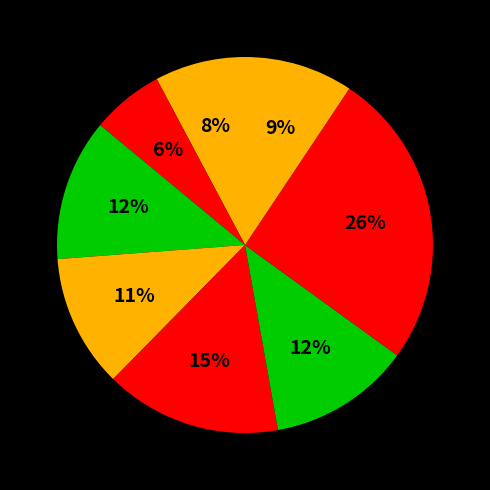

Count the number of slices in the pie.

8